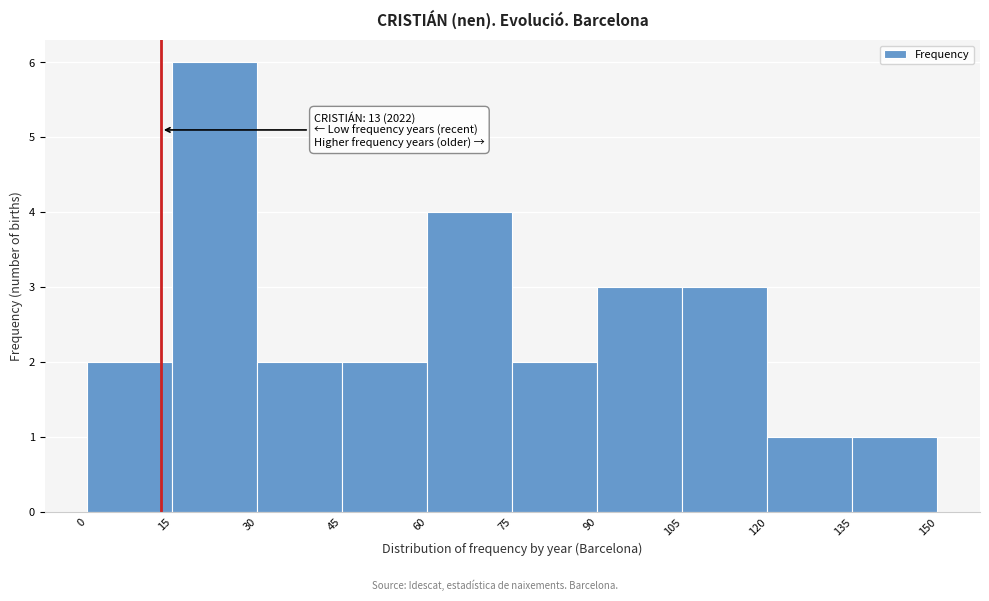

Which range on the x-axis has the tallest bar?

15 to 30